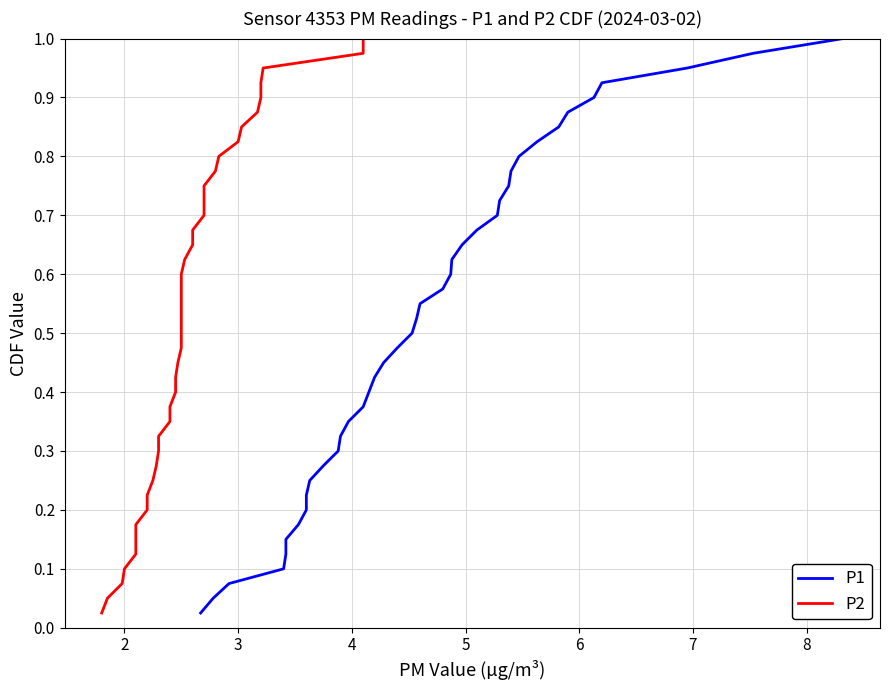

True or false: P1 and P2 intersect in this chart.

False